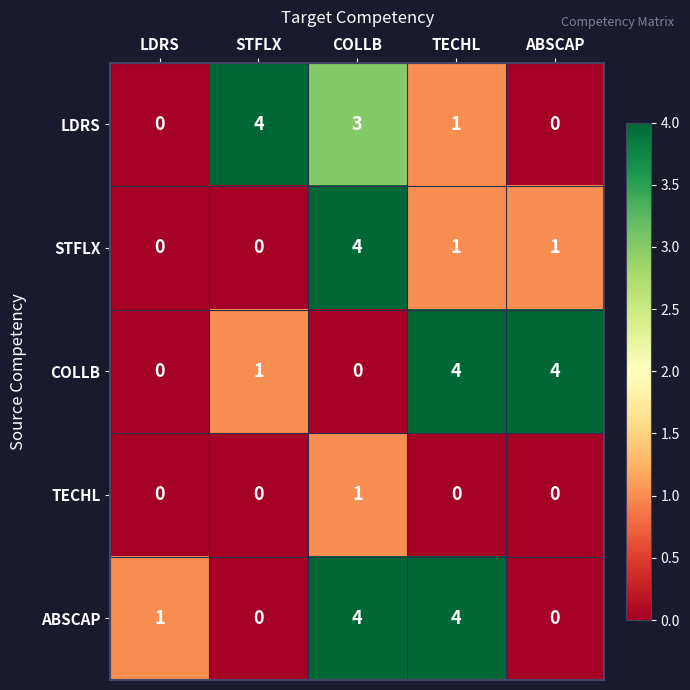

Between LDRS and TECHL, which series saw the biggest shift?

COLLB